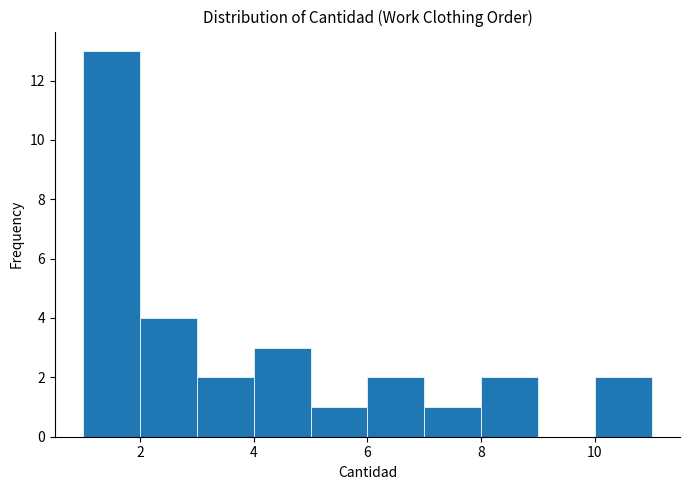

Over which range of the x-axis is the bar tallest?

1 to 2